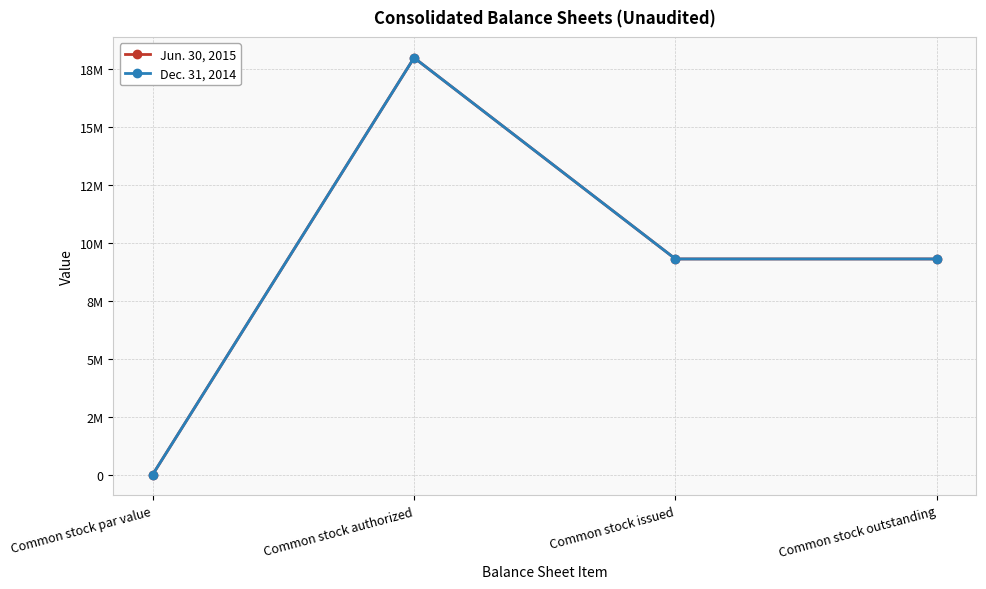

What is the lowest value of the Jun. 30, 2015 series?

2